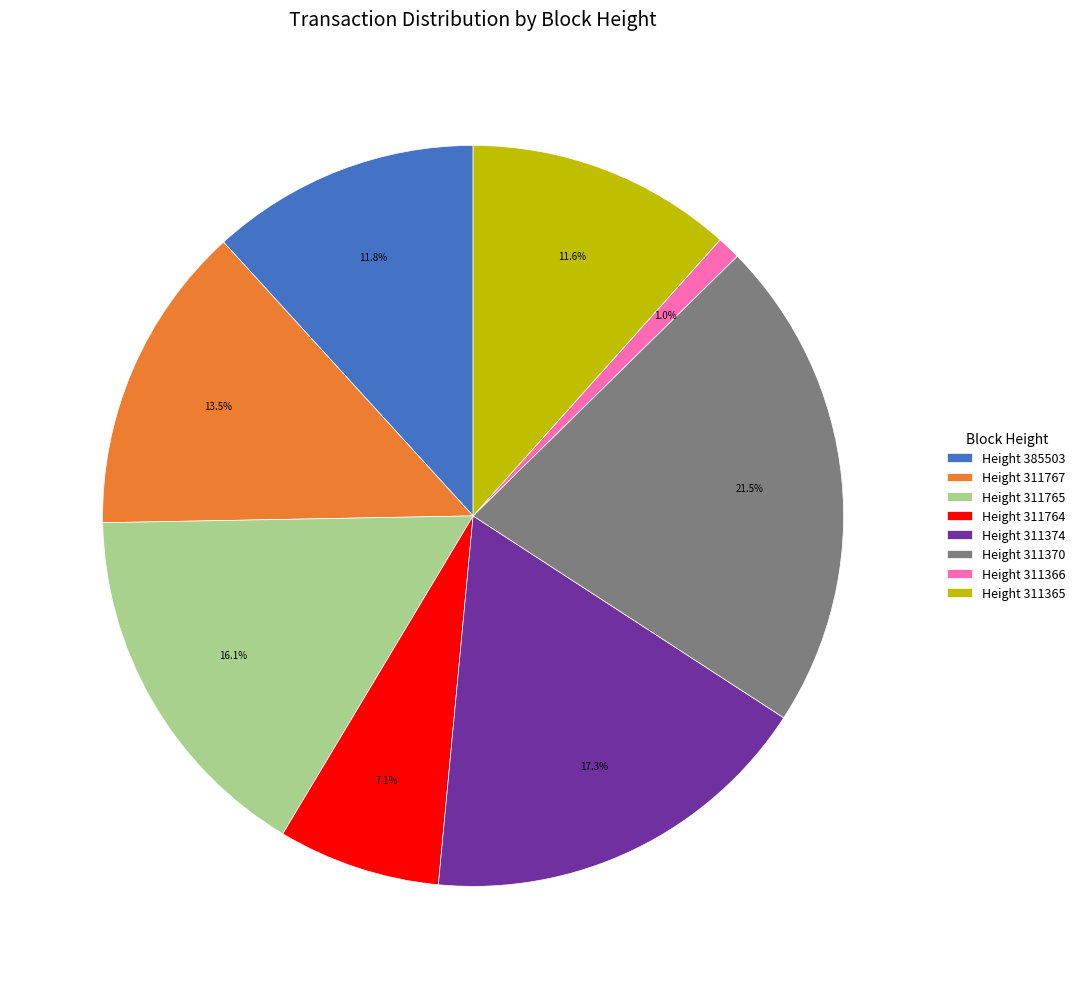

Which category has the smallest portion of the pie?

Height 311366